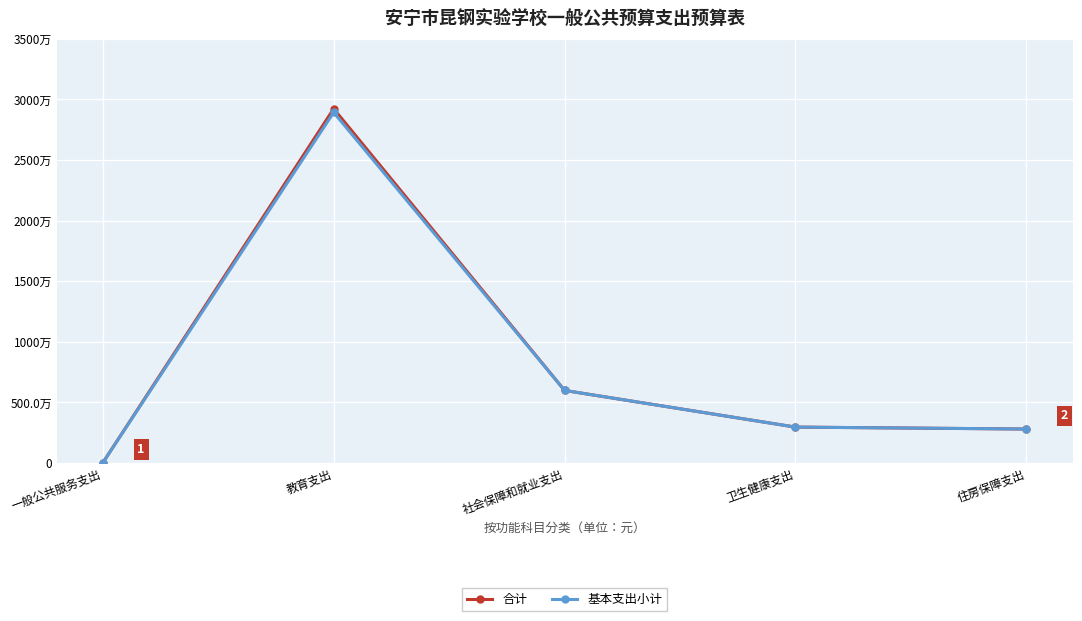

What position from the right is 一般公共服务支出?

5